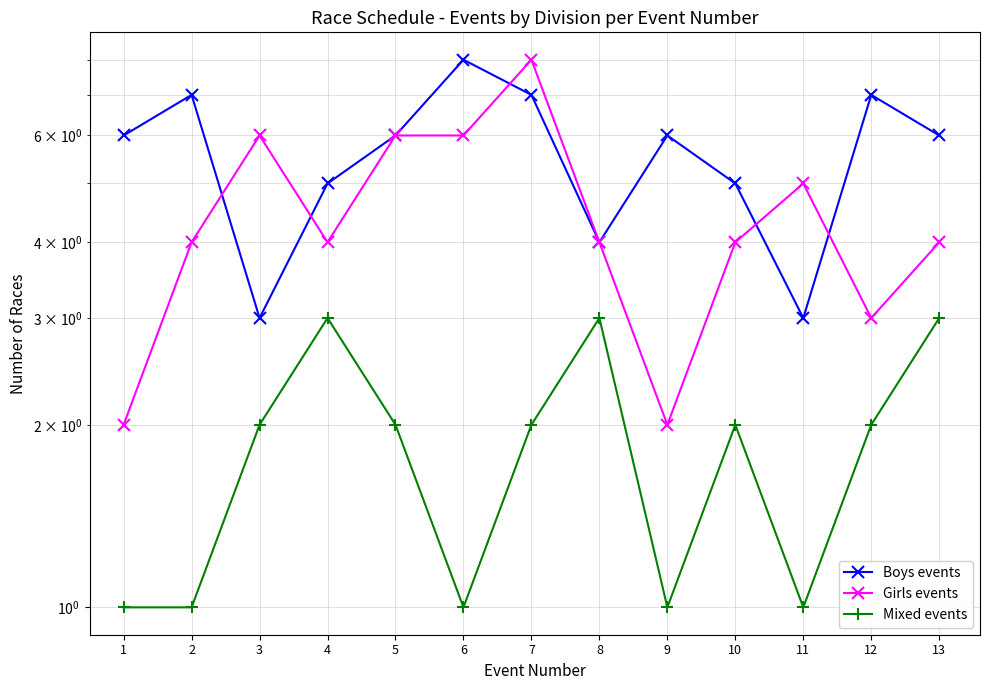

Does the chart display data point markers on the line(s)?

Yes